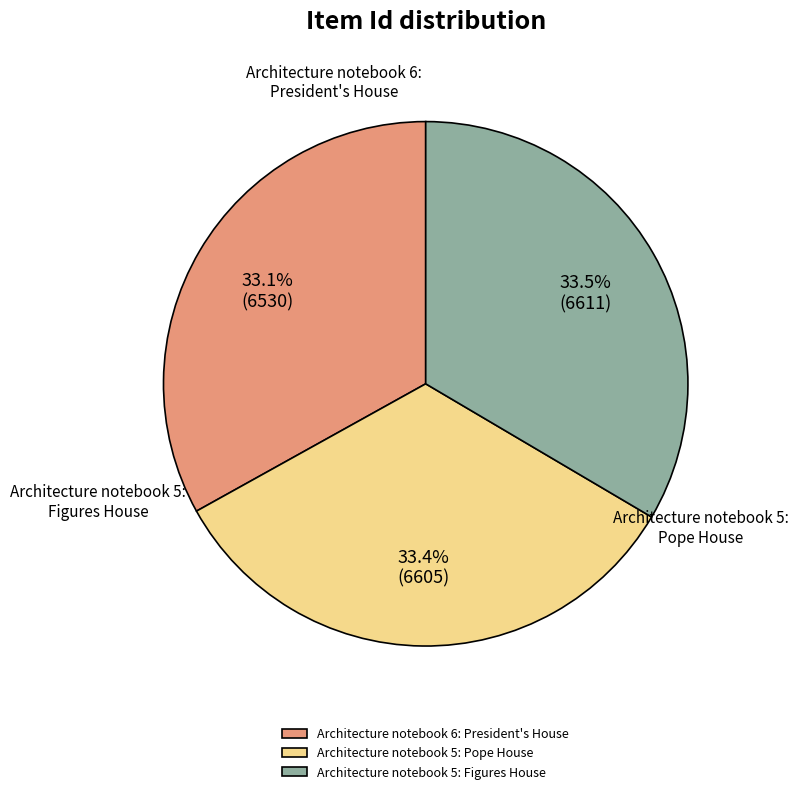

Do Architecture notebook 6: President's House and Architecture notebook 5: Pope House together represent more than half of the pie?

Yes